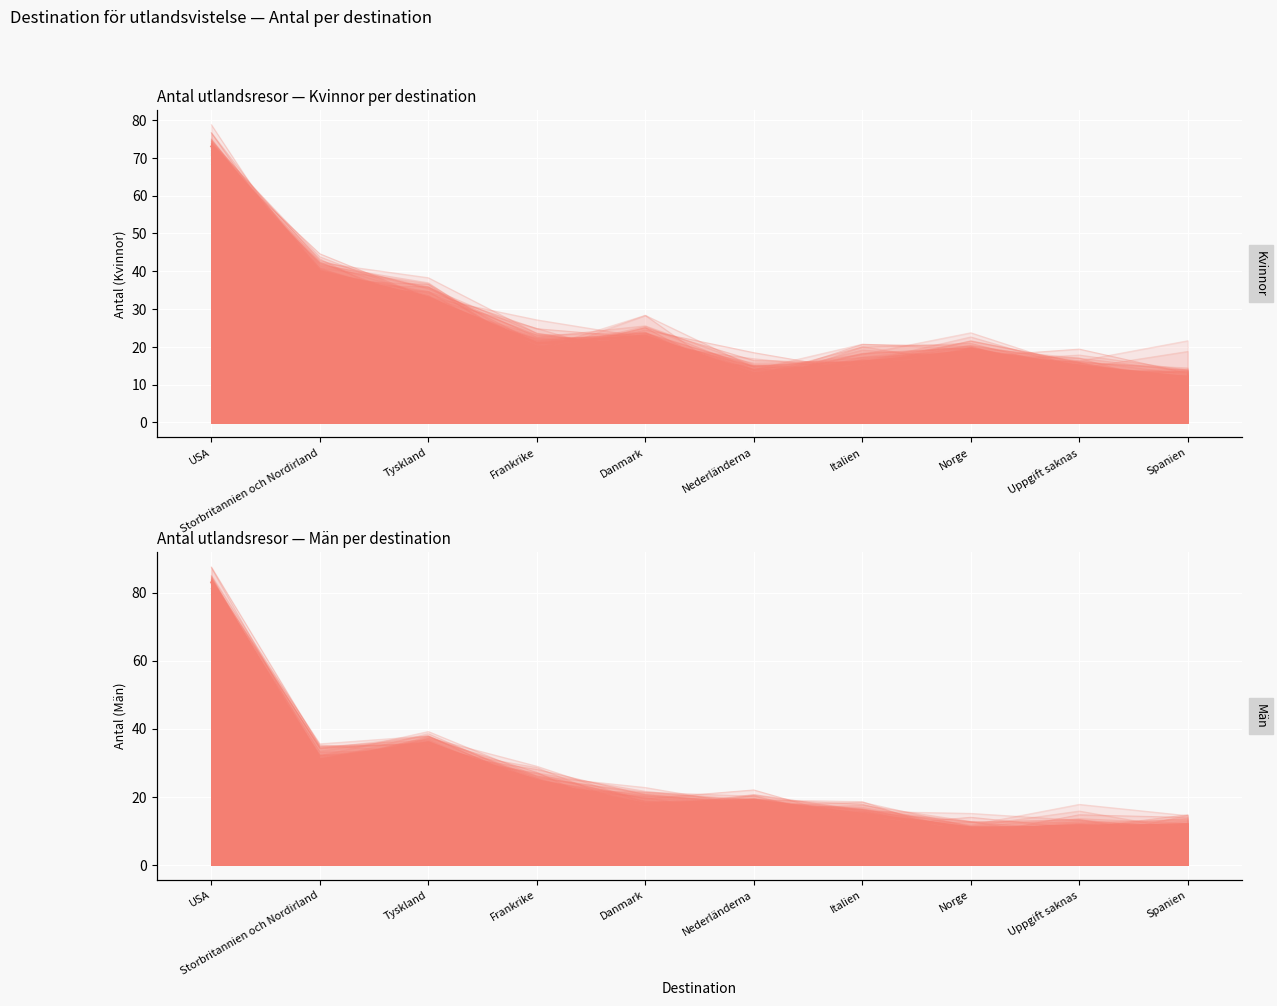

What are all the series names shown in the legend?

Kvinnor, Män